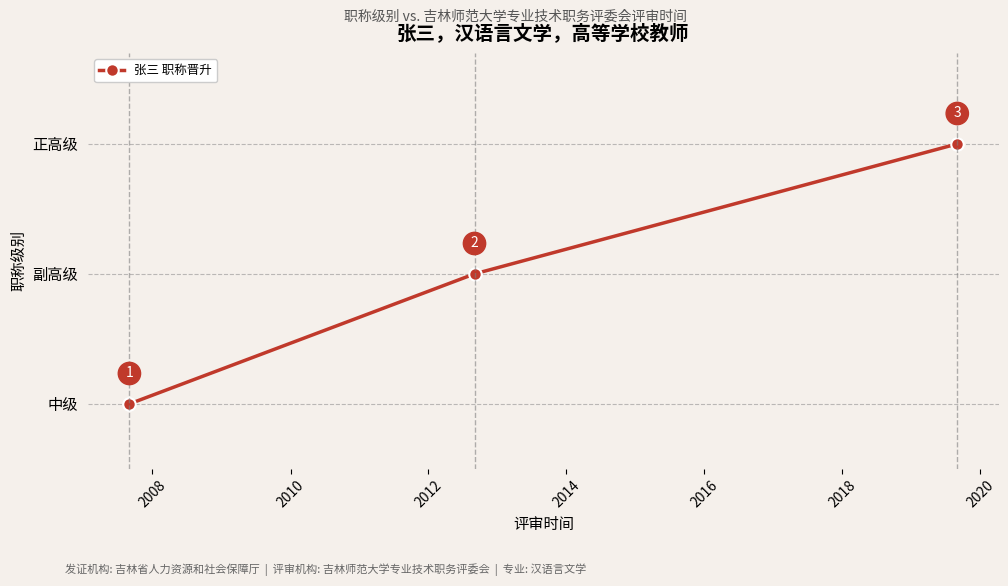

What is the minimum value shown in the chart?

1